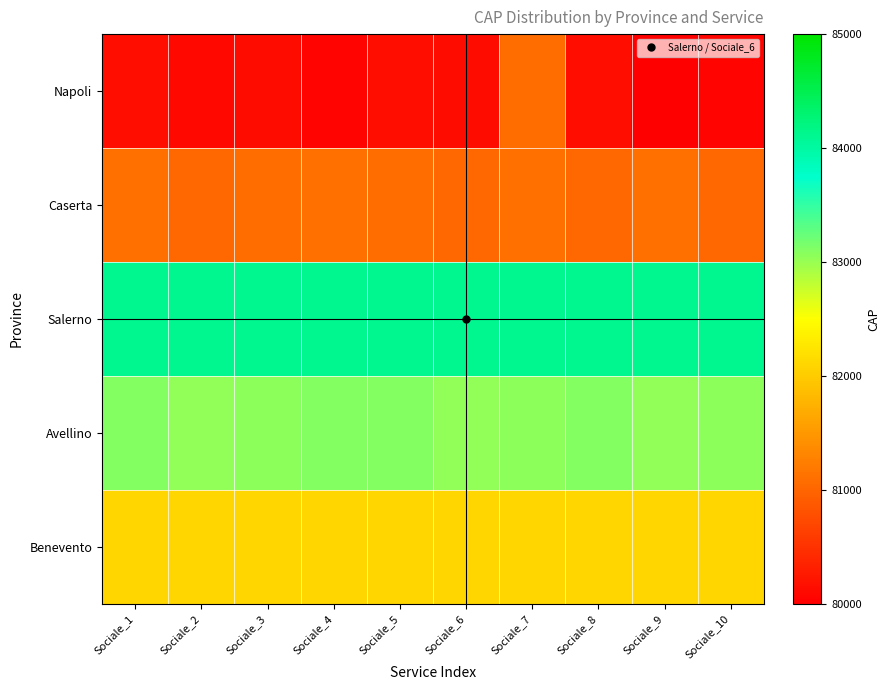

Reading right to left, extract all data points from this chart.

Napoli: Sociale_10=80045	Sociale_9=80013	Sociale_8=80145	Sociale_7=81055	Sociale_6=80128	Sociale_5=80147	Sociale_4=80055	Sociale_3=80133	Sociale_2=80079	Sociale_1=80137
Caserta: Sociale_10=81034	Sociale_9=81100	Sociale_8=81034	Sociale_7=81100	Sociale_6=81034	Sociale_5=81055	Sociale_4=81100	Sociale_3=81055	Sociale_2=81034	Sociale_1=81100
Salerno: Sociale_10=84120	Sociale_9=84120	Sociale_8=84120	Sociale_7=84120	Sociale_6=84120	Sociale_5=84120	Sociale_4=84120	Sociale_3=84120	Sociale_2=84120	Sociale_1=84120
Avellino: Sociale_10=83055	Sociale_9=83042	Sociale_8=83100	Sociale_7=83055	Sociale_6=83042	Sociale_5=83100	Sociale_4=83100	Sociale_3=83055	Sociale_2=83042	Sociale_1=83100
Benevento: Sociale_10=82100	Sociale_9=82100	Sociale_8=82100	Sociale_7=82100	Sociale_6=82100	Sociale_5=82100	Sociale_4=82100	Sociale_3=82100	Sociale_2=82100	Sociale_1=82100